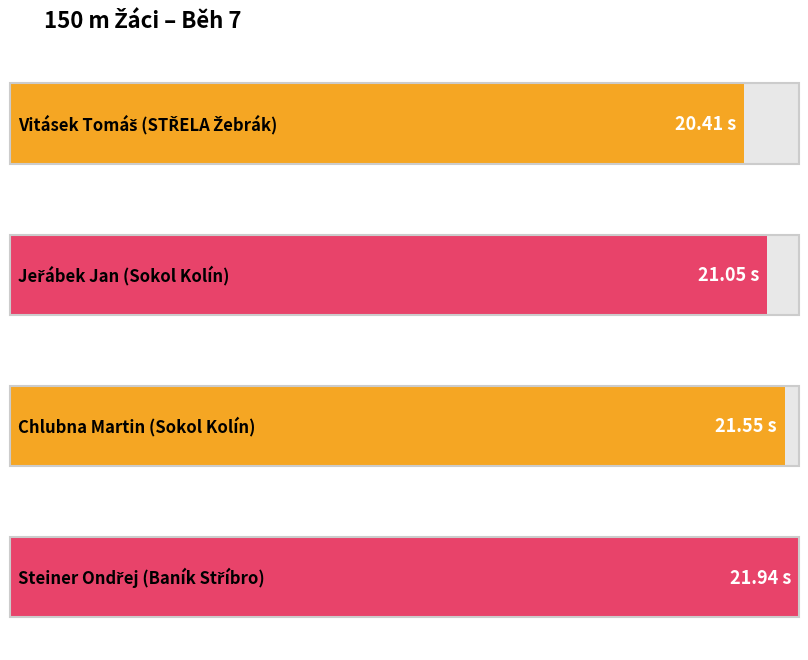

Does the chart contain stacked bars?

No